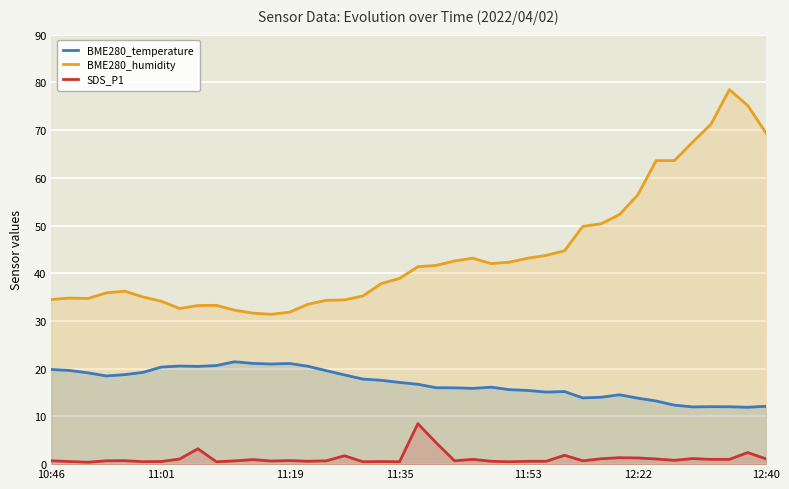

Rank the series by their maximum value, from lowest to highest.

SDS_P1, BME280_temperature, BME280_humidity